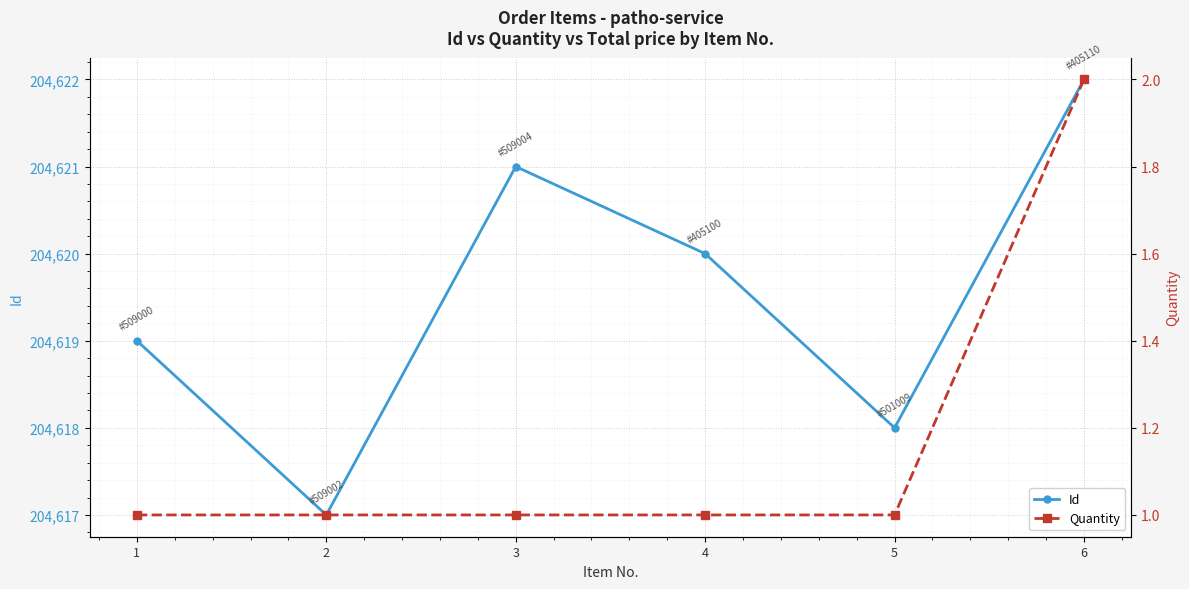

What is the sum of all Quantity values?

7